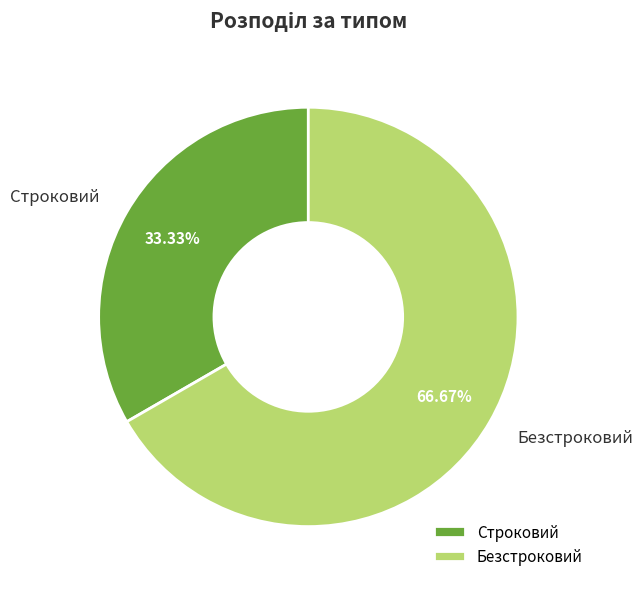

To the nearest percent, what is the difference between the Строковий and Безстроковий slice percentages?

33%